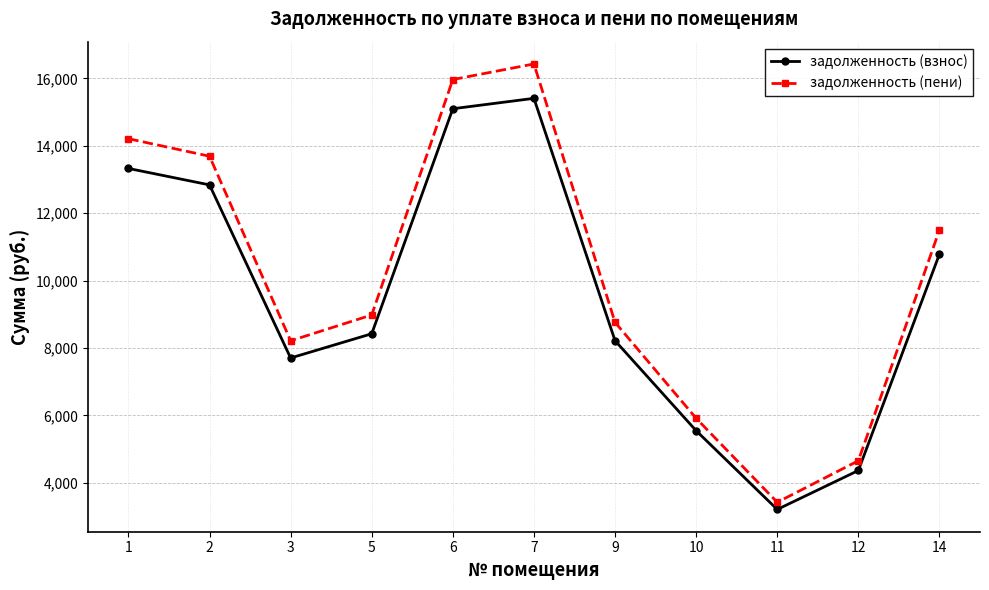

At which label does задолженность (взнос) first exceed 8423?

1